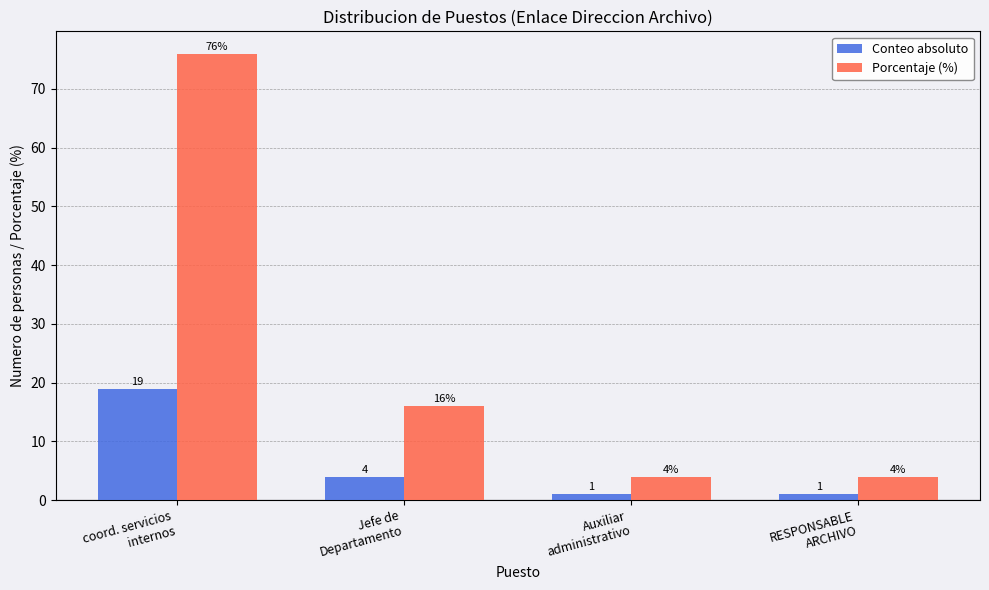

What is the label of the 1st bar from the right?

RESPONSABLE
ARCHIVO